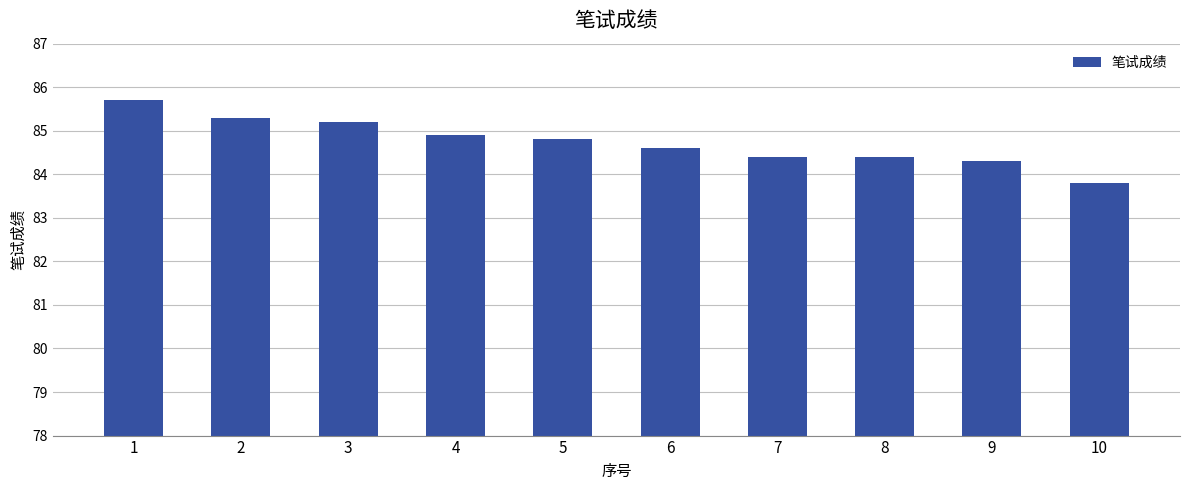

Does the chart contain stacked bars?

No